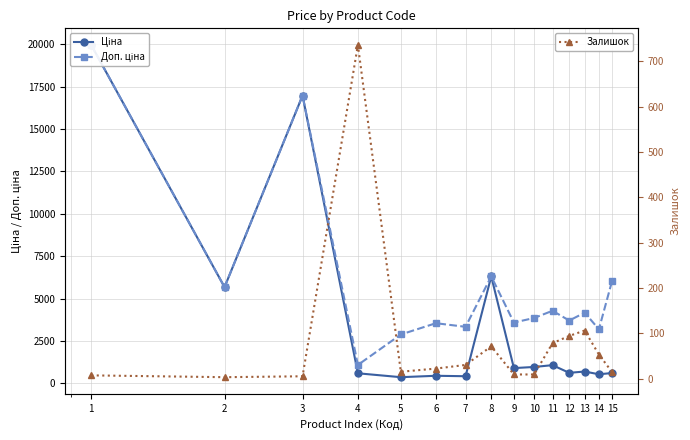

What is the difference between the maximum and minimum values in the Залишок series?

733